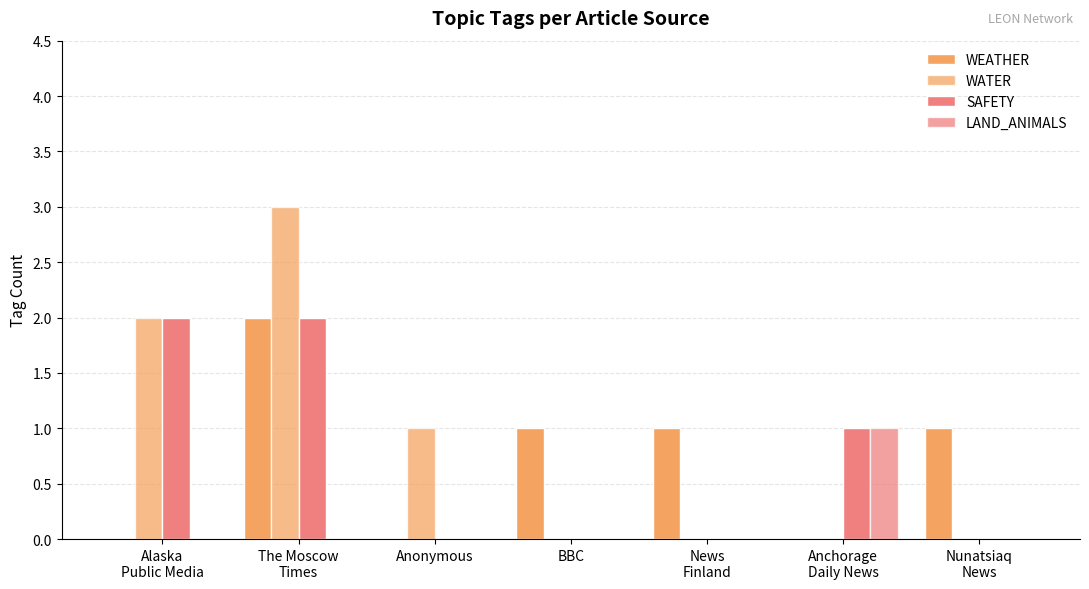

What is the sum of the WATER values at The Moscow
Times and Anchorage
Daily News?

3